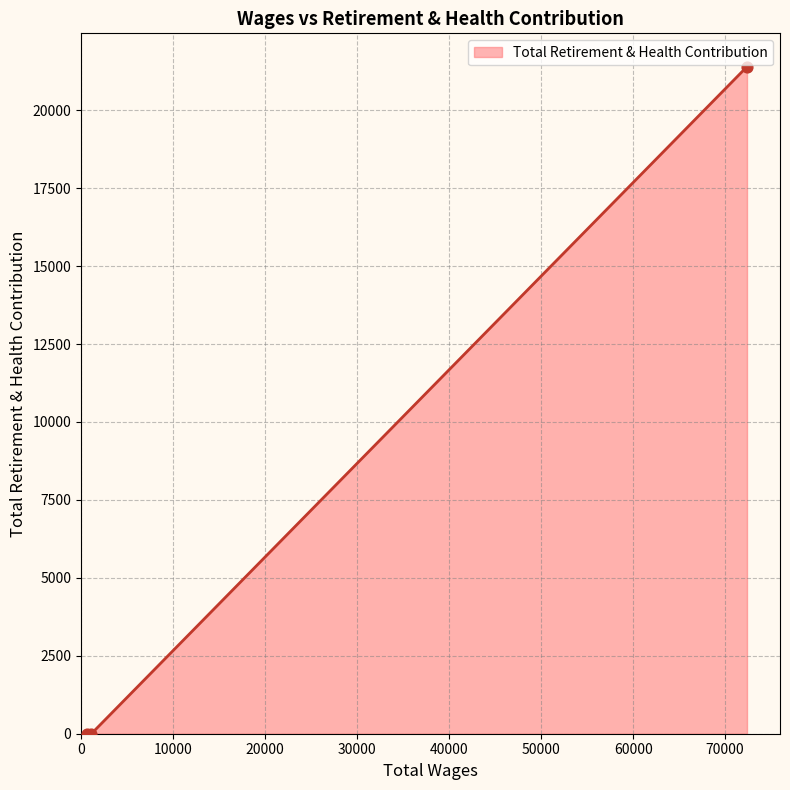

What is the change in value from 72371.0 to 1126.0?

-21396